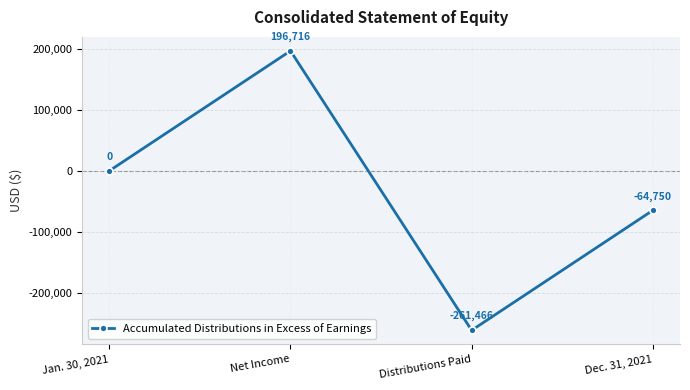

True or false: the data shows -115100 at Dec. 31, 2021.

False